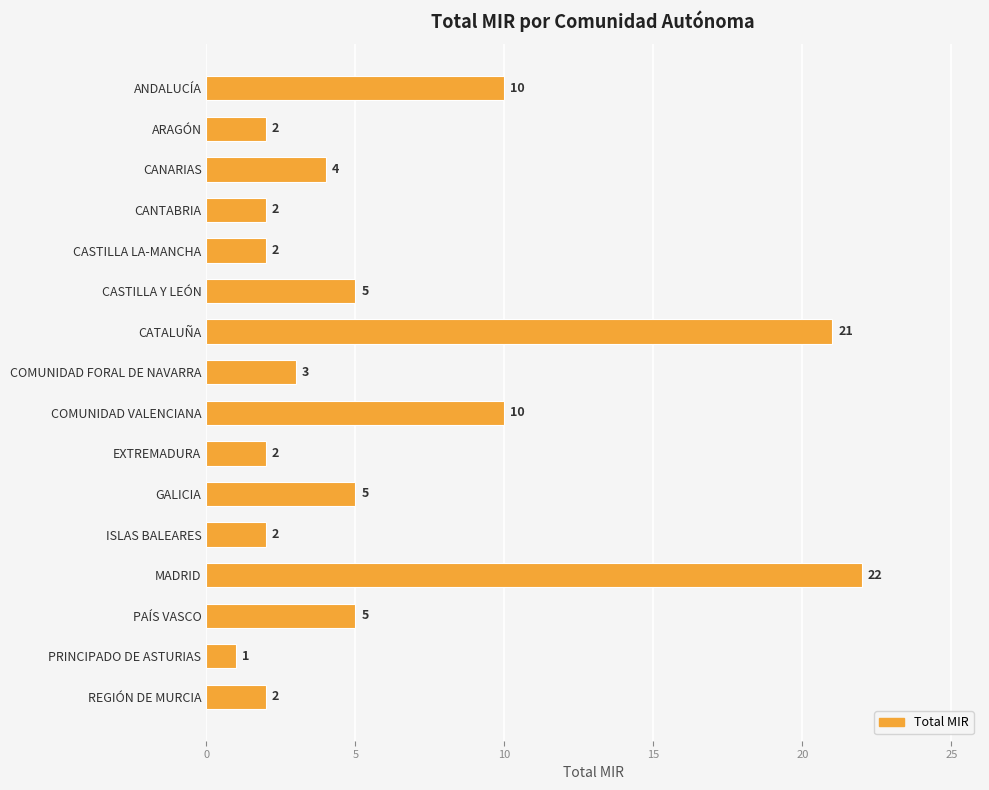

How many values are below 4?

8